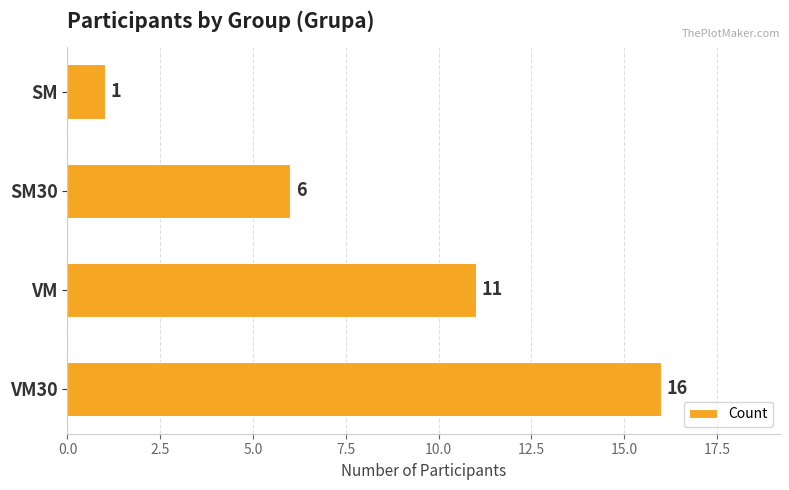

What is the label of the 2nd bar from the top?

SM30